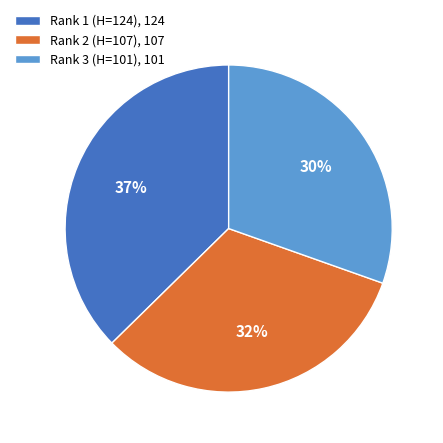

The Rank 1 (H=124) slice represents 37% of the pie. True or false?

True